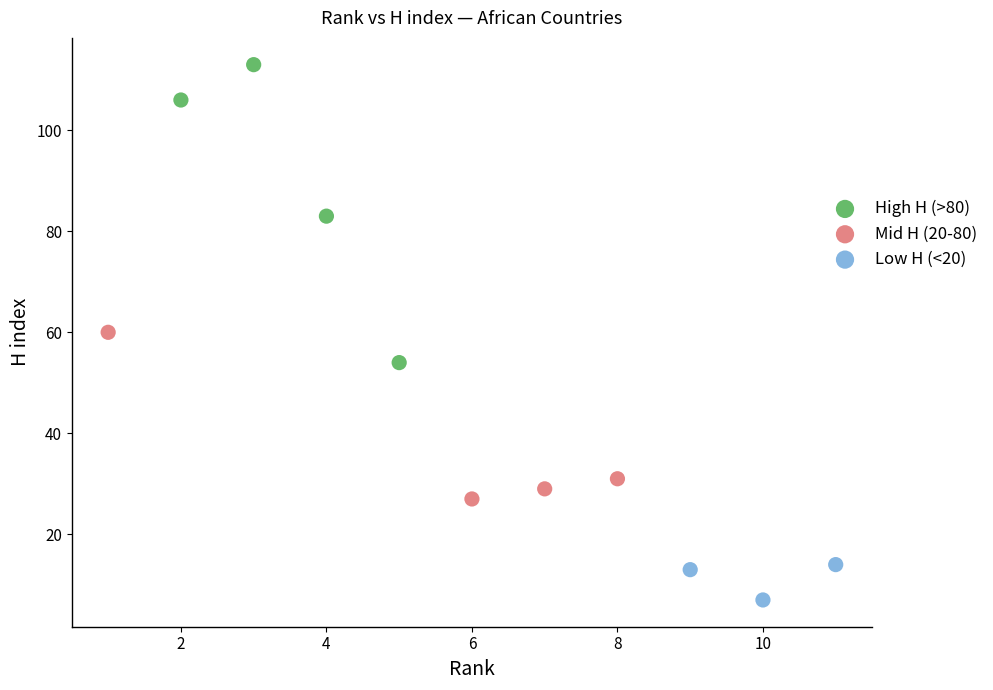

Which series reaches the maximum Y coordinate?

High H (>80)